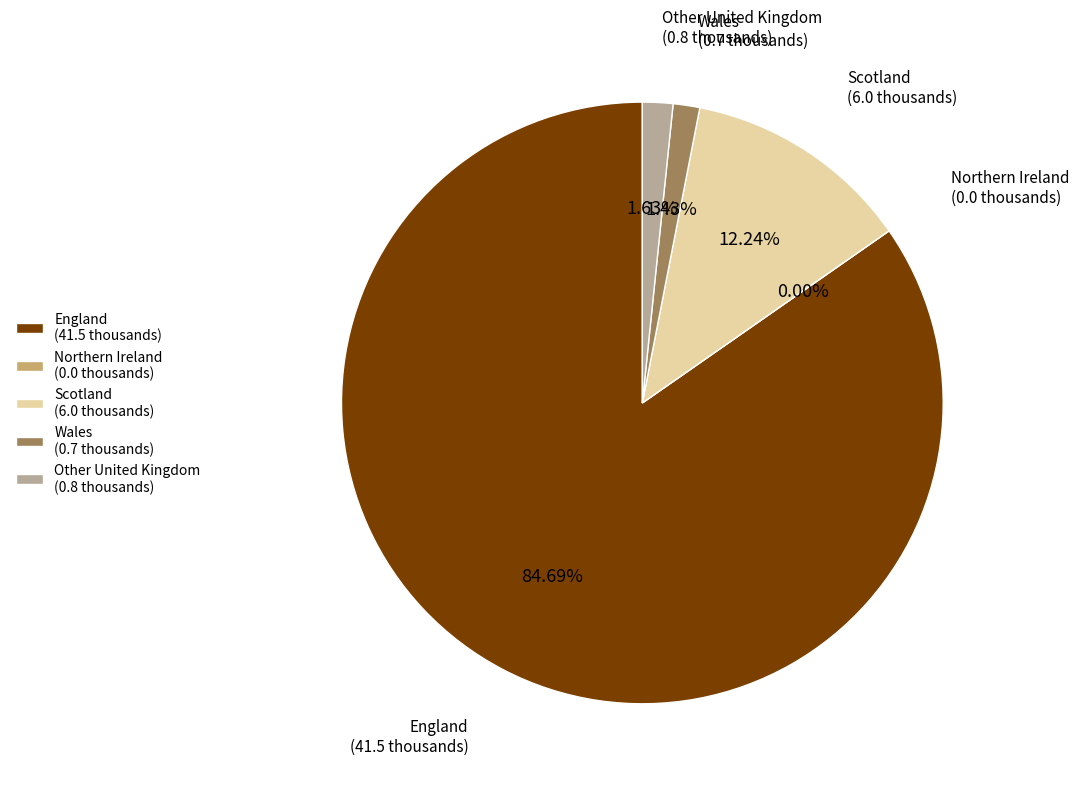

Combined, do Other United Kingdom and Scotland account for over 50%?

No